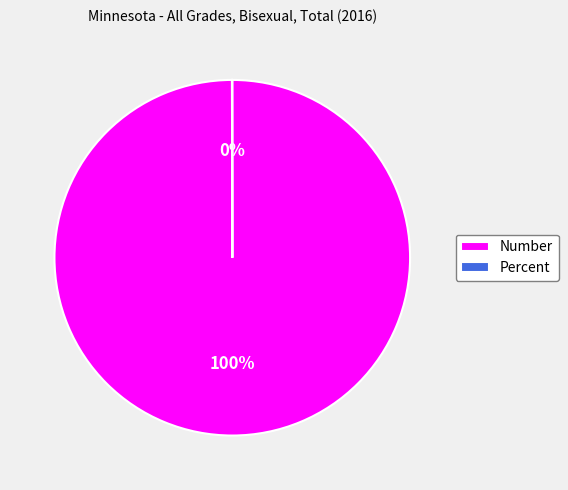

Does Number represent more than half of the total?

Yes